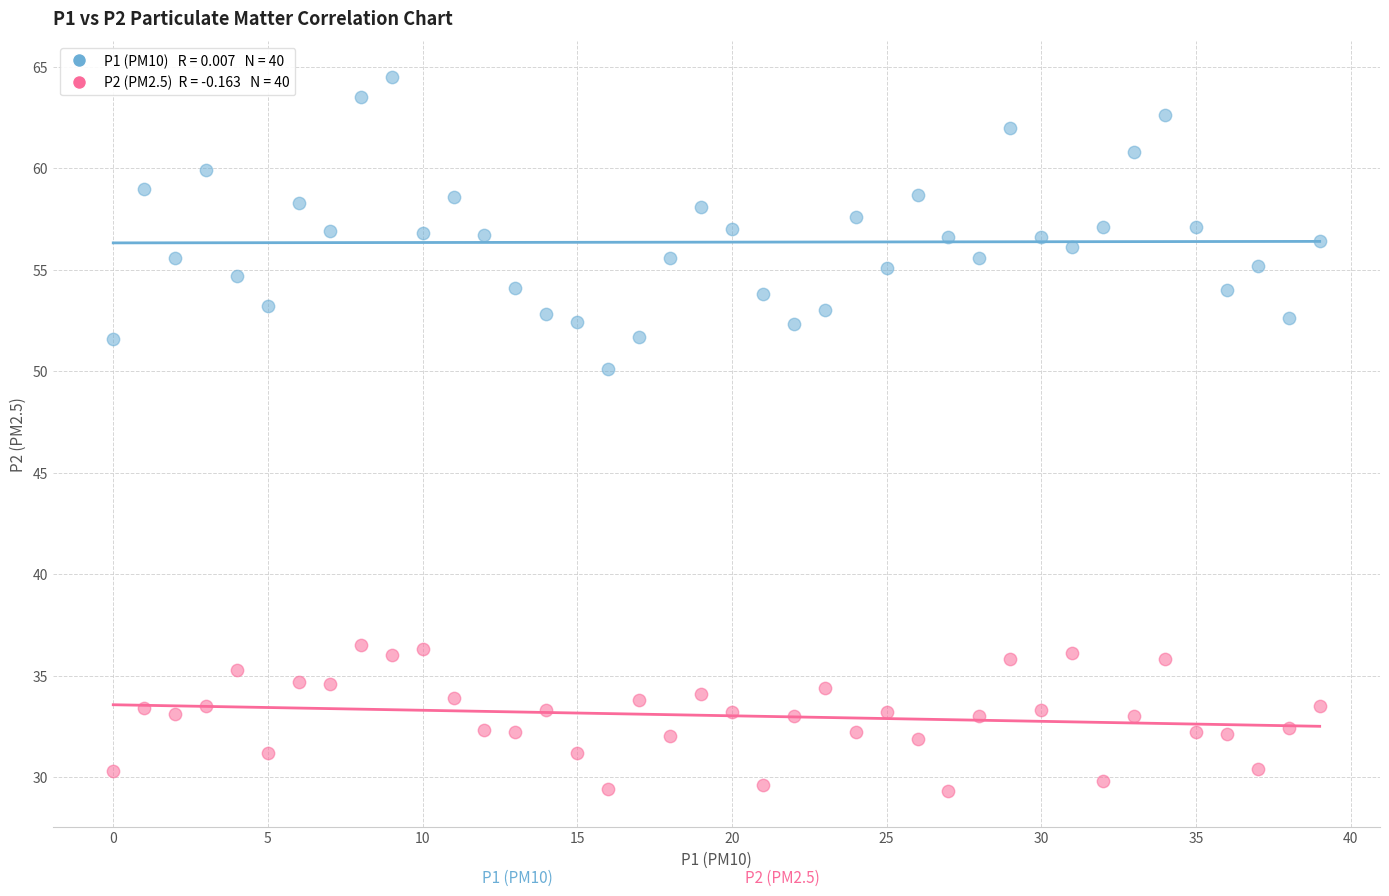

Across all data points, what is the range of Y values (max minus min)?

35.2